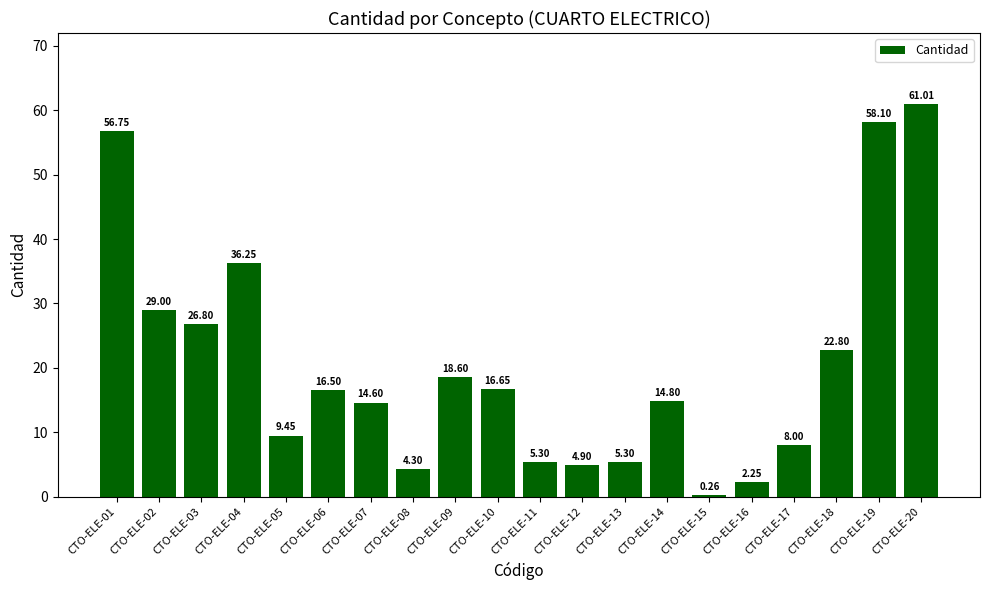

What is the average value?

20.6